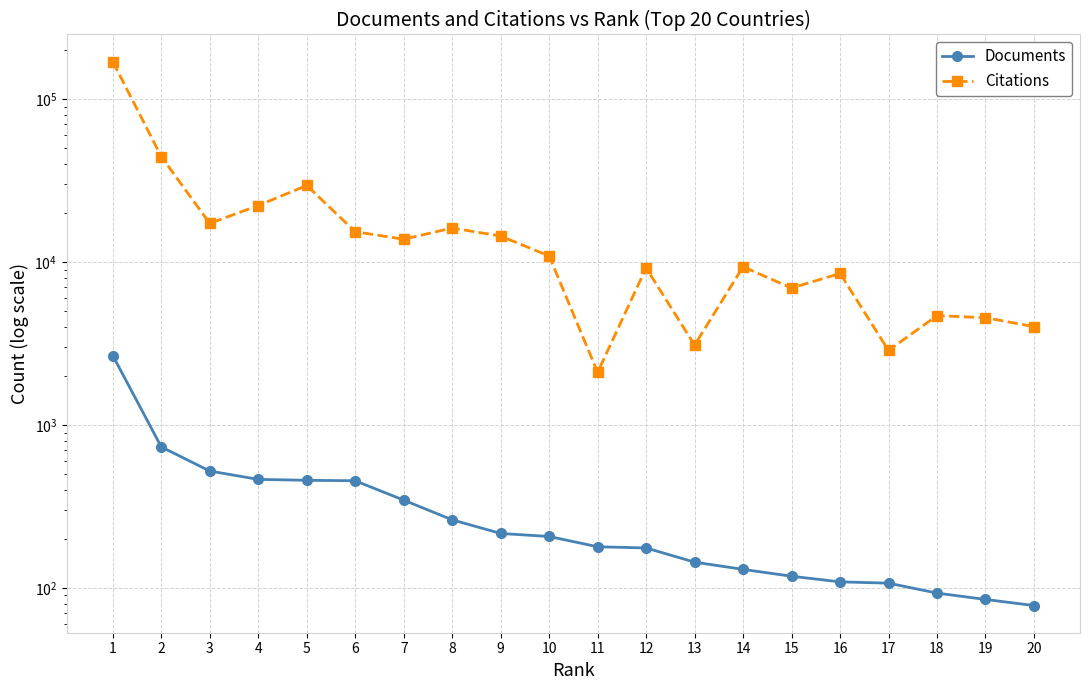

At which label does Citations reach its peak?

1